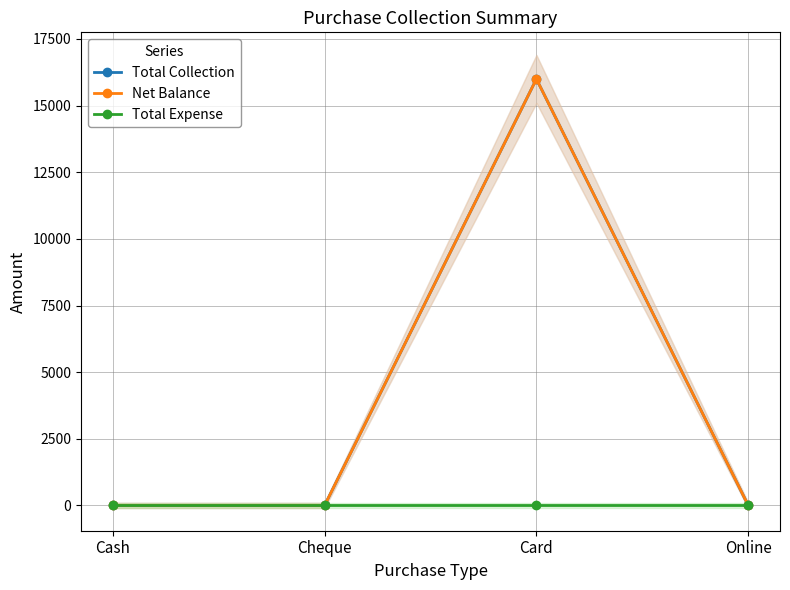

True or false: Net Balance has a value of -7754 at Cash.

False